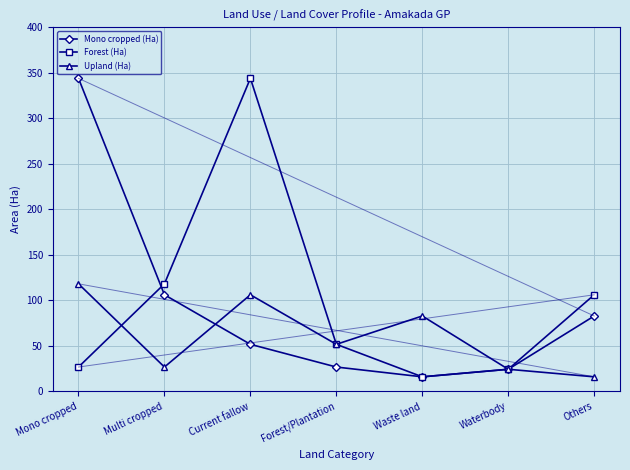

How many interior local valleys does the Mono cropped (Ha) series have?

1